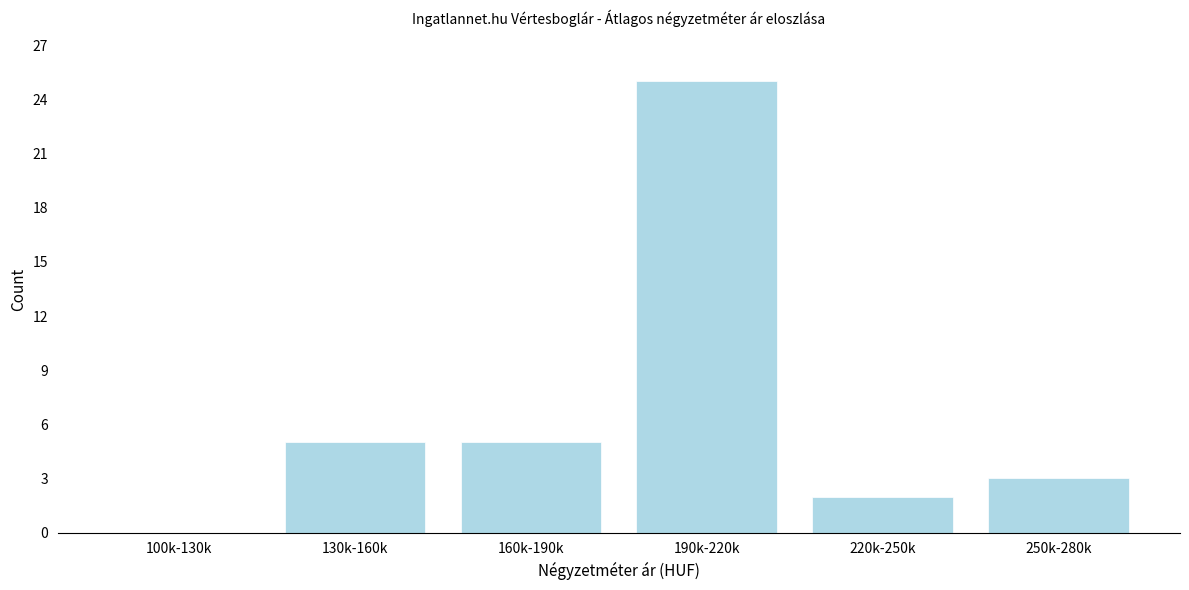

Reading left to right, transcribe all the data shown in this chart.

100k-130k=0	130k-160k=5	160k-190k=5	190k-220k=25	220k-250k=2	250k-280k=3